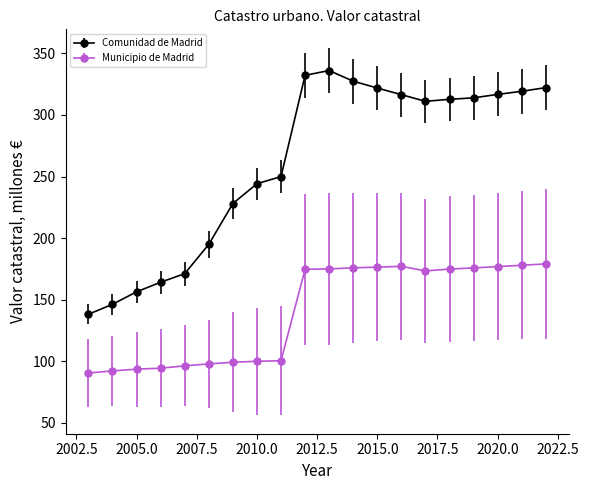

Which series has the widest spread of values?

Comunidad de Madrid